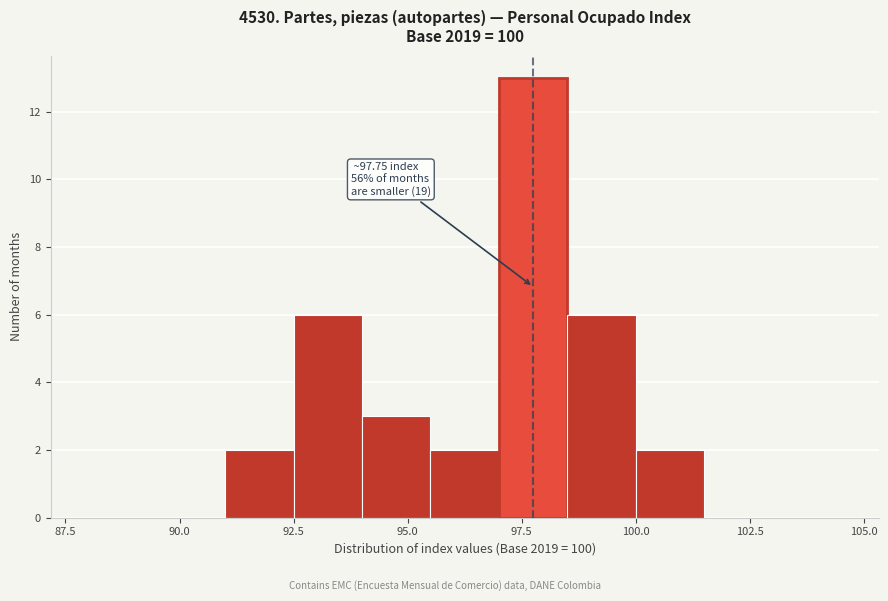

Read against the x-axis, roughly where is the centre of the tallest bar?

98.0